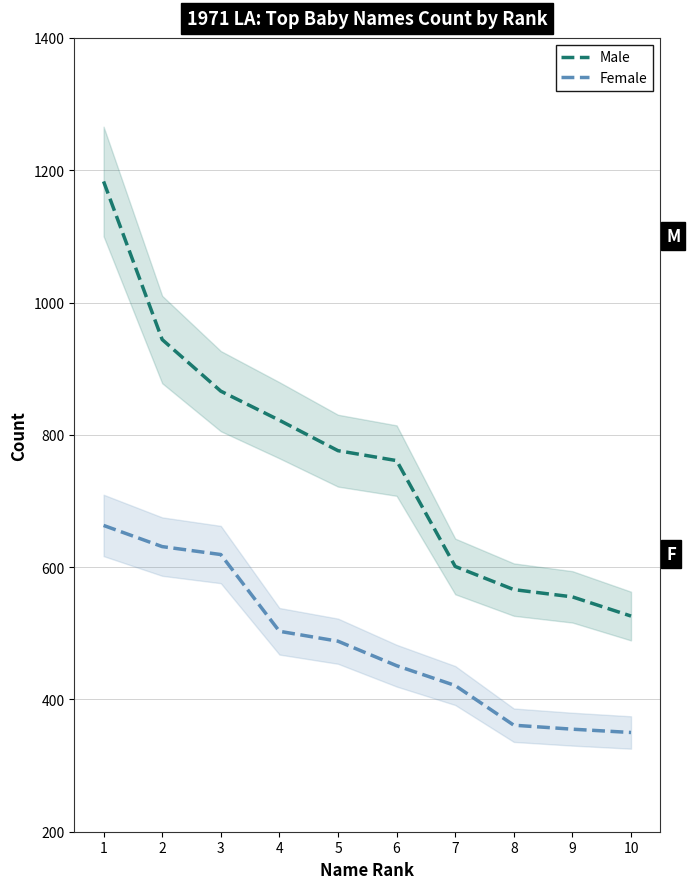

Where does the Female series first go above 488?

1